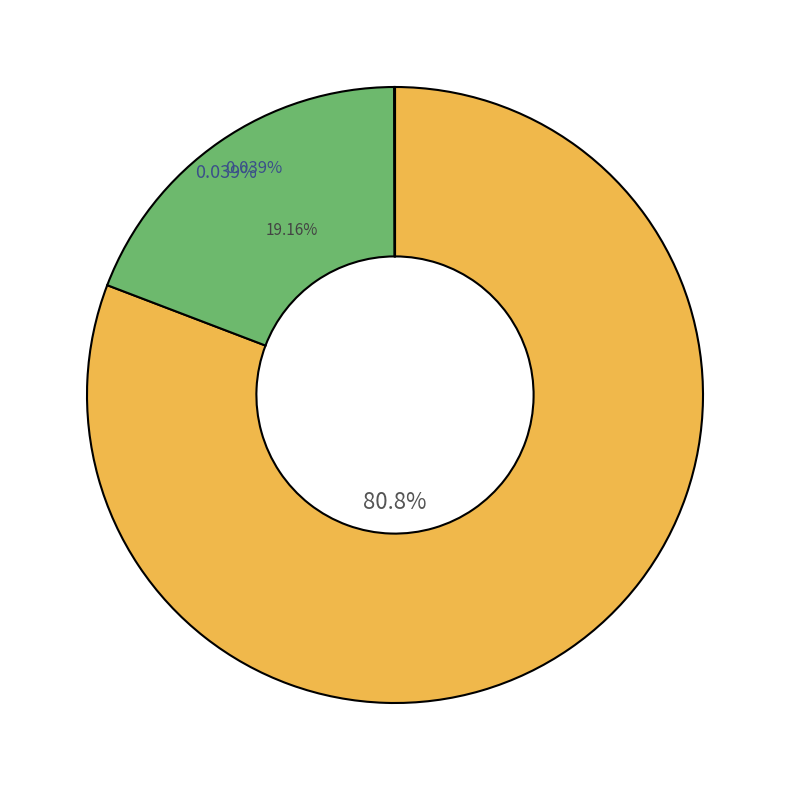

Do 48048 and 56784 together represent more than half of the pie?

No